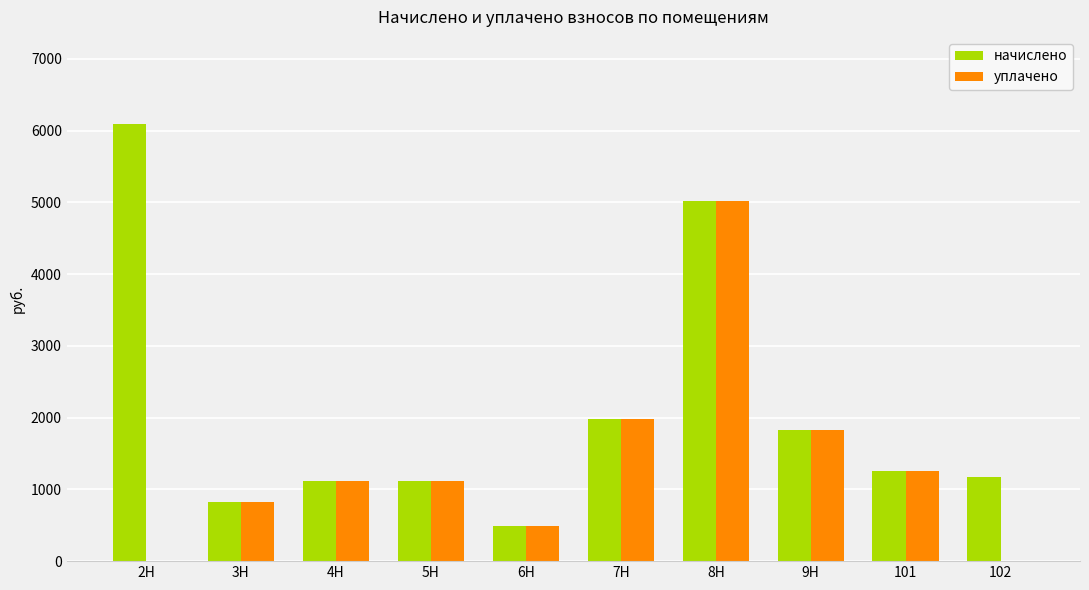

Which category has the highest value in the начислено series?

2Н